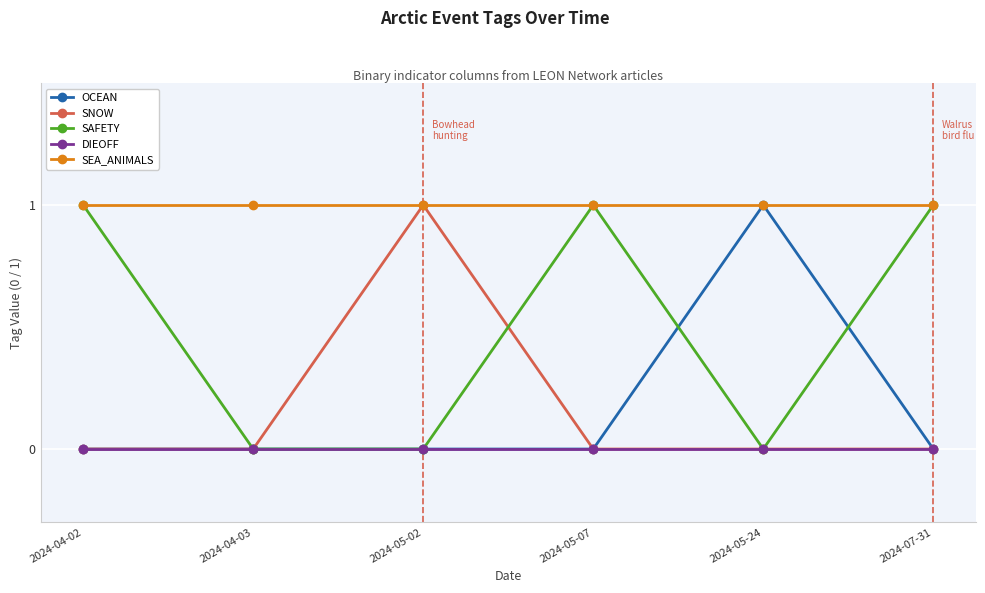

The value of SAFETY at 2024-04-02 is 1. True or false?

True